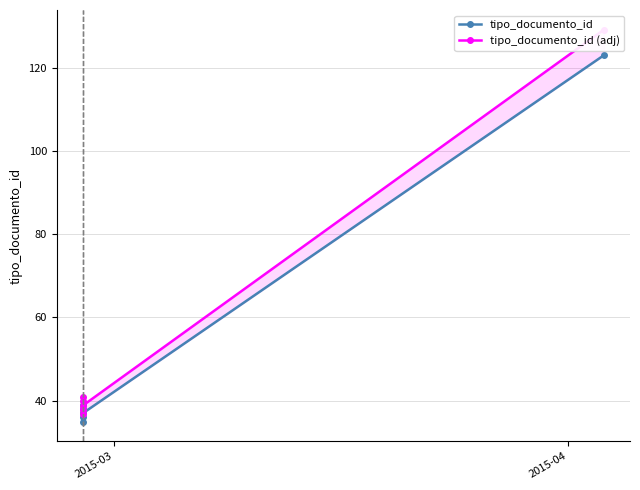

What is the sum of all tipo_documento_id (adj) values?

323.4